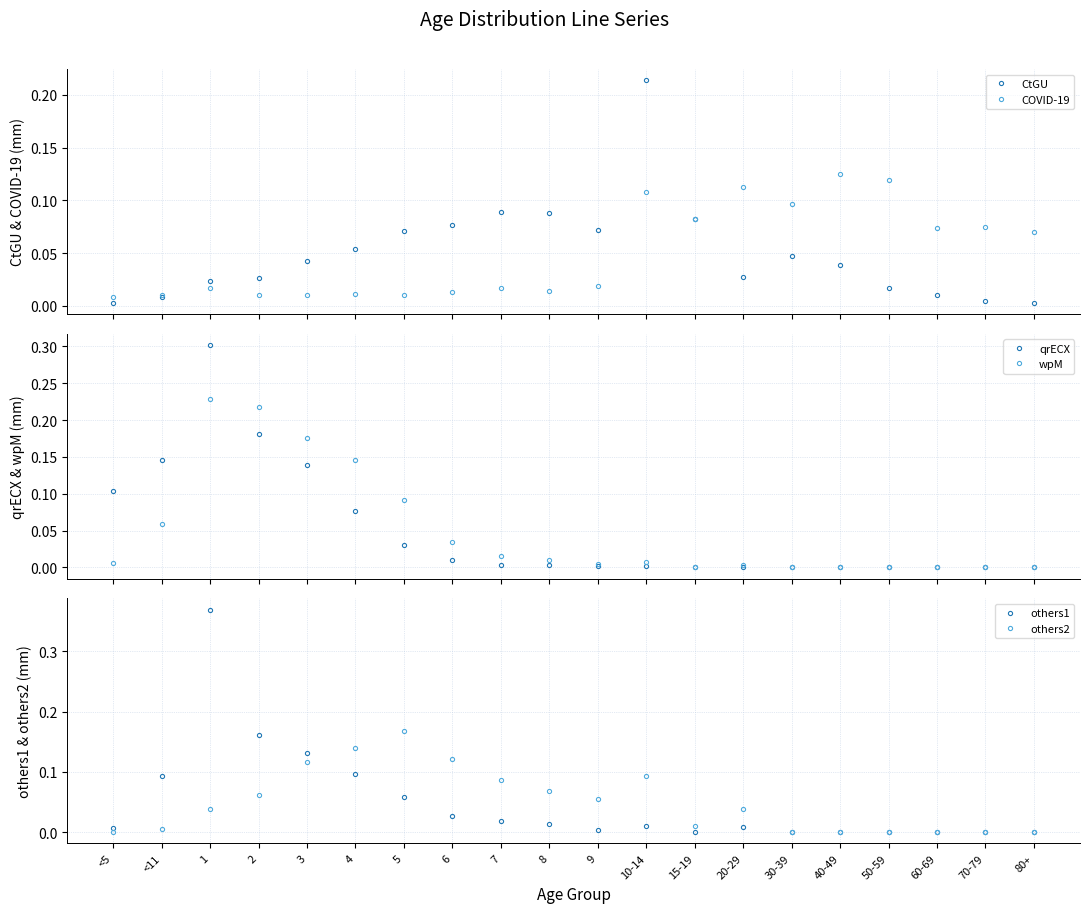

What is the average value of the COVID-19 series?

0.1